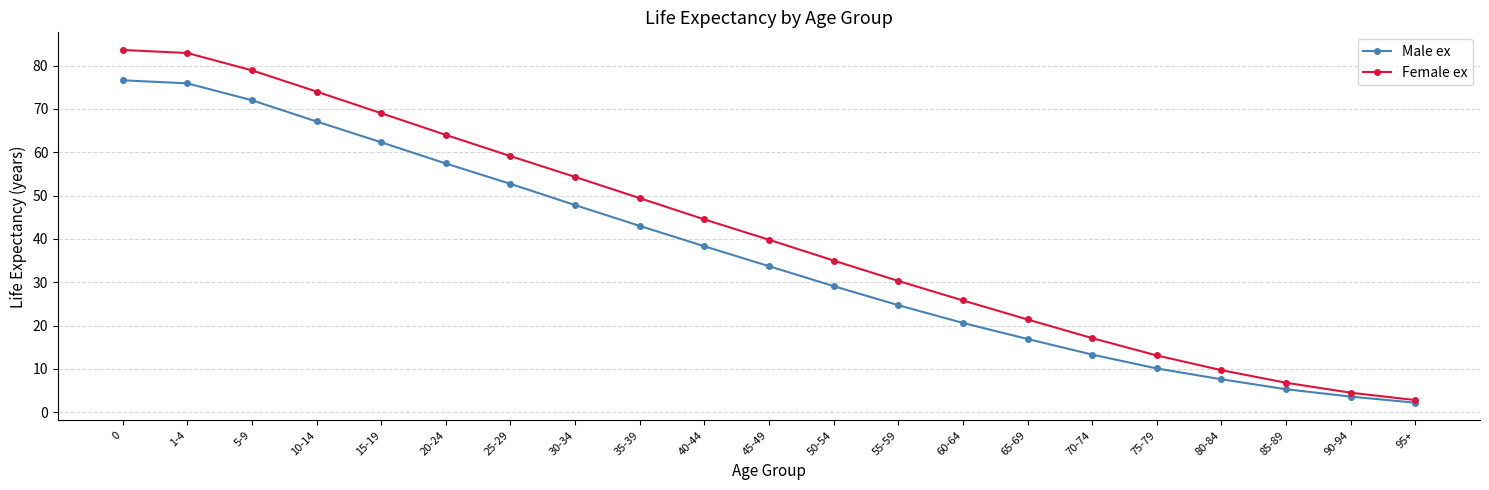

What is the minimum value shown in the chart?

2.2